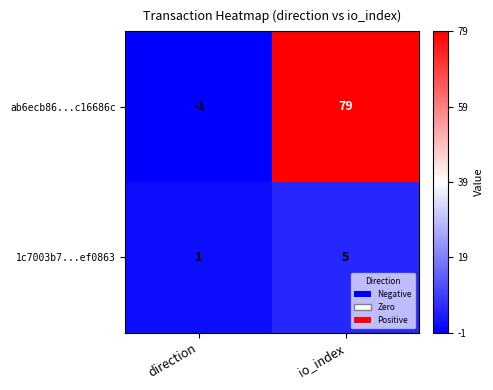

Is the value of ab6ecb86...c16686c at io_index greater than the value of 1c7003b7...ef0863 at direction?

Yes